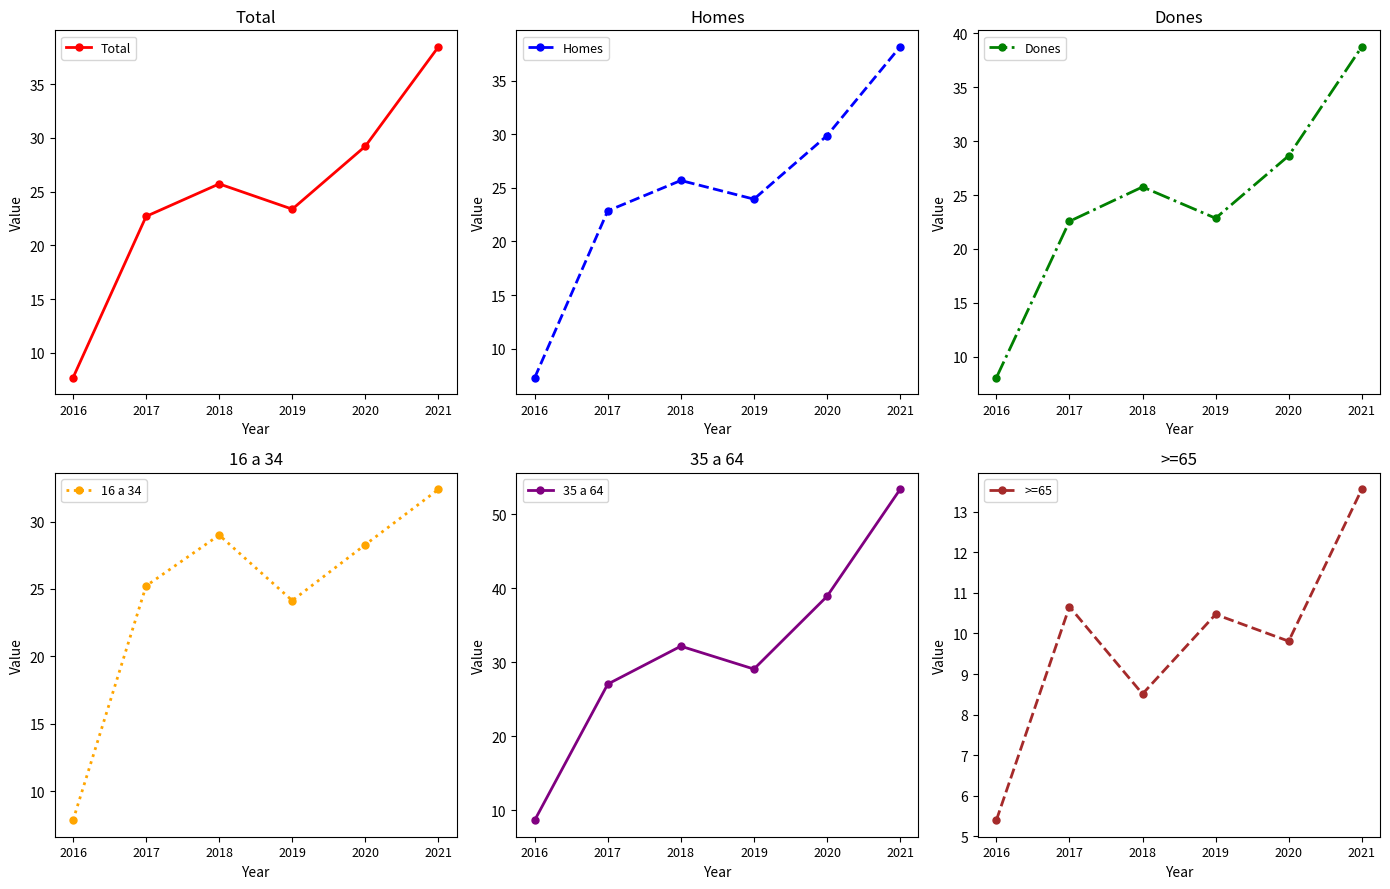

List the series in order of their peak value, lowest first.

>=65, 16 a 34, Homes, Total, Dones, 35 a 64